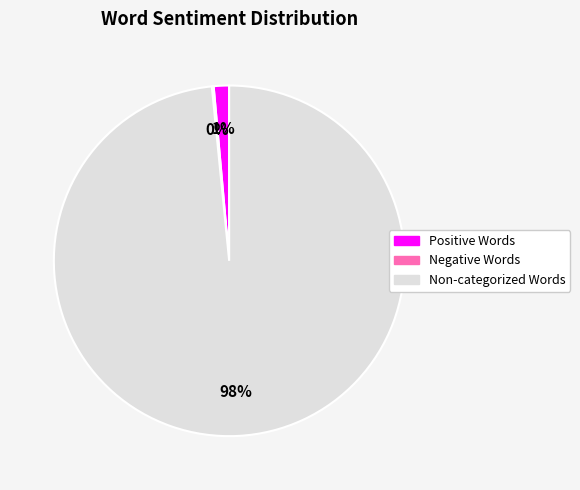

To the nearest percent, what is the average slice percentage?

33%